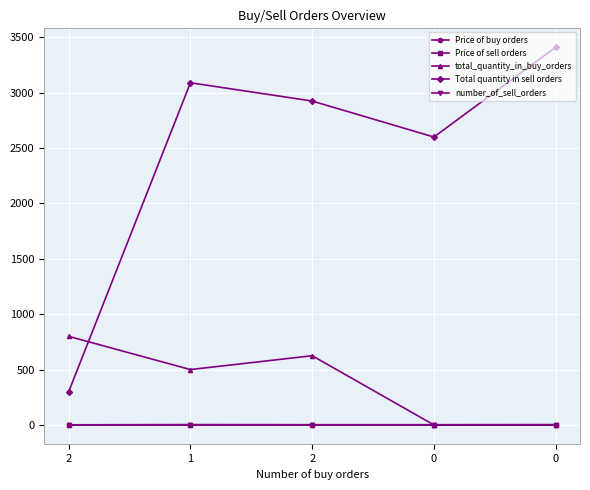

Does the chart have visible grid lines?

Yes